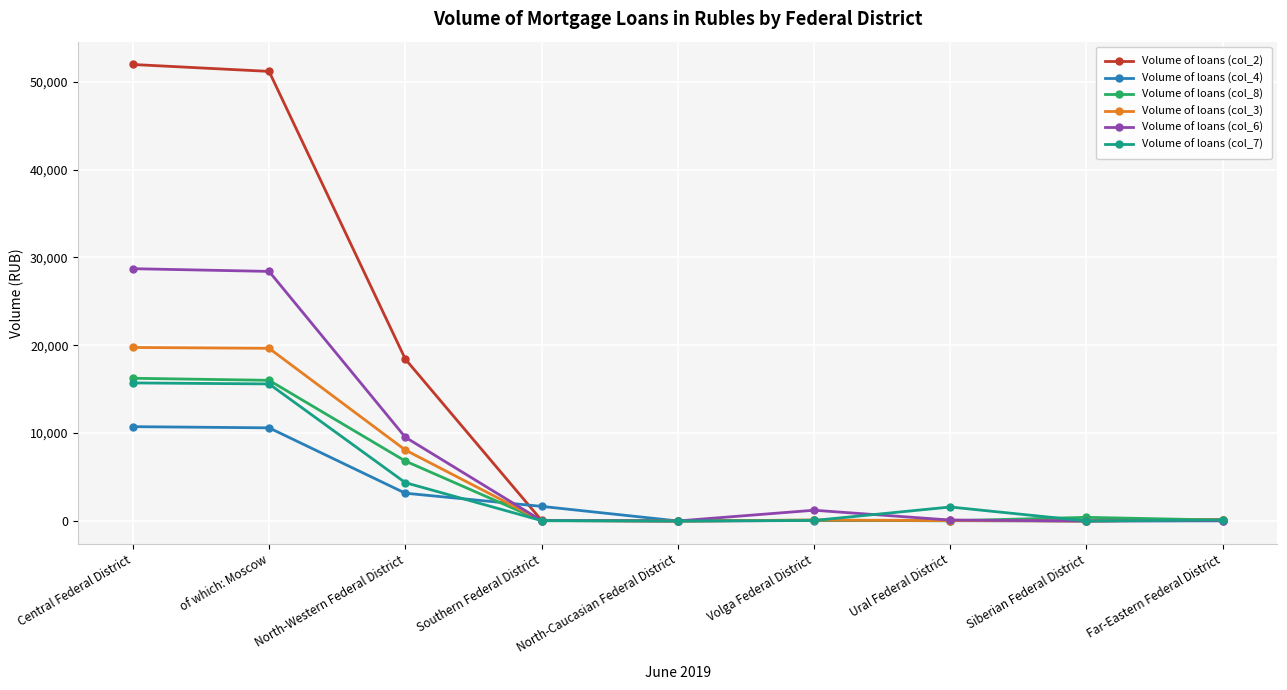

Which series has the widest spread of values?

Volume of loans (col_2)